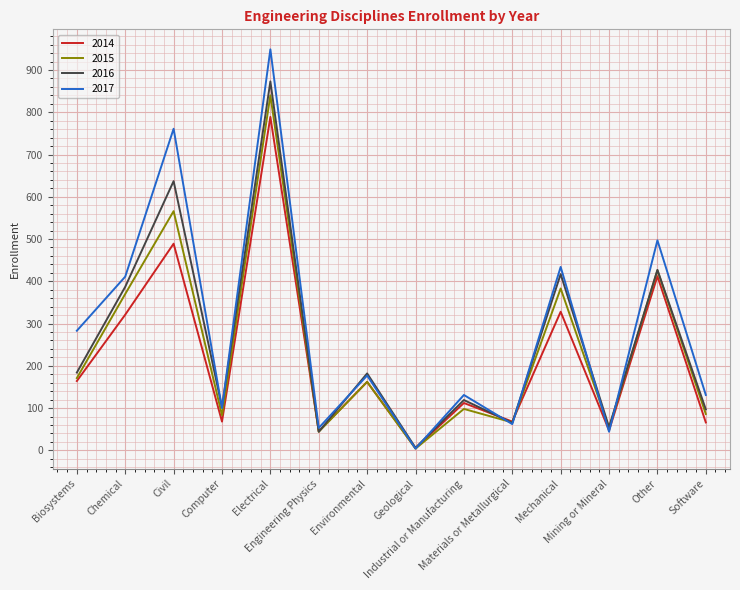

Where is 2017 nearest to the value 476?

Other